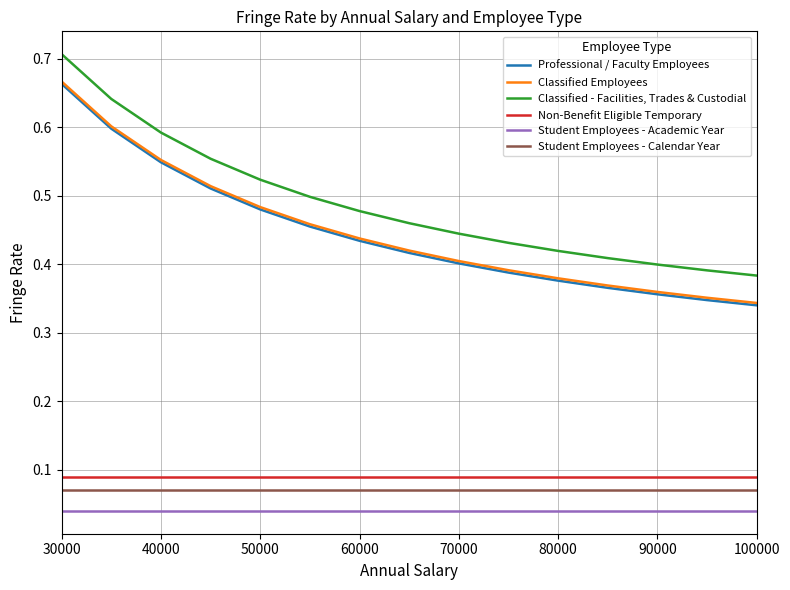

List the series in order of their peak value, highest first.

Classified - Facilities, Trades & Custodial, Classified Employees, Professional / Faculty Employees, Non-Benefit Eligible Temporary, Student Employees - Calendar Year, Student Employees - Academic Year